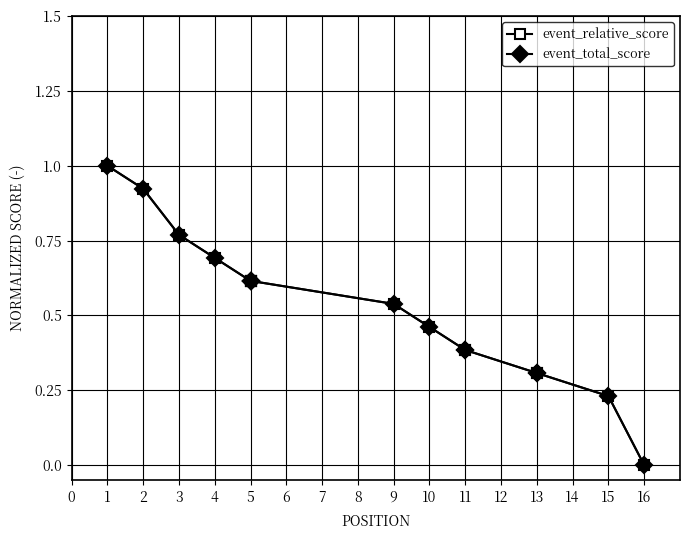

True or false: event_relative_score and event_total_score cross at least once.

False